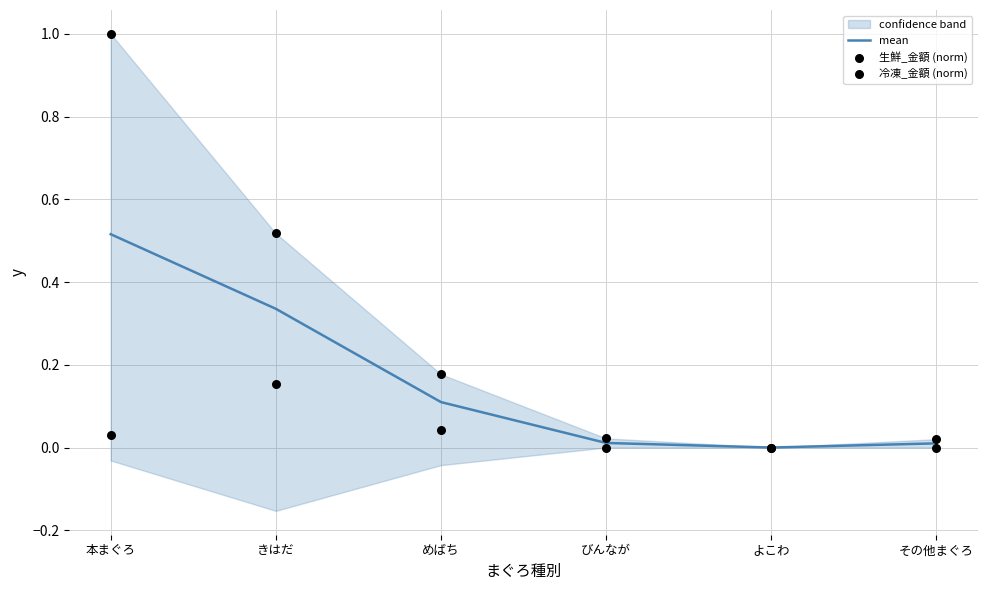

What are all the series names shown in the legend?

mean, 生鮮_金額 (norm), 冷凍_金額 (norm)